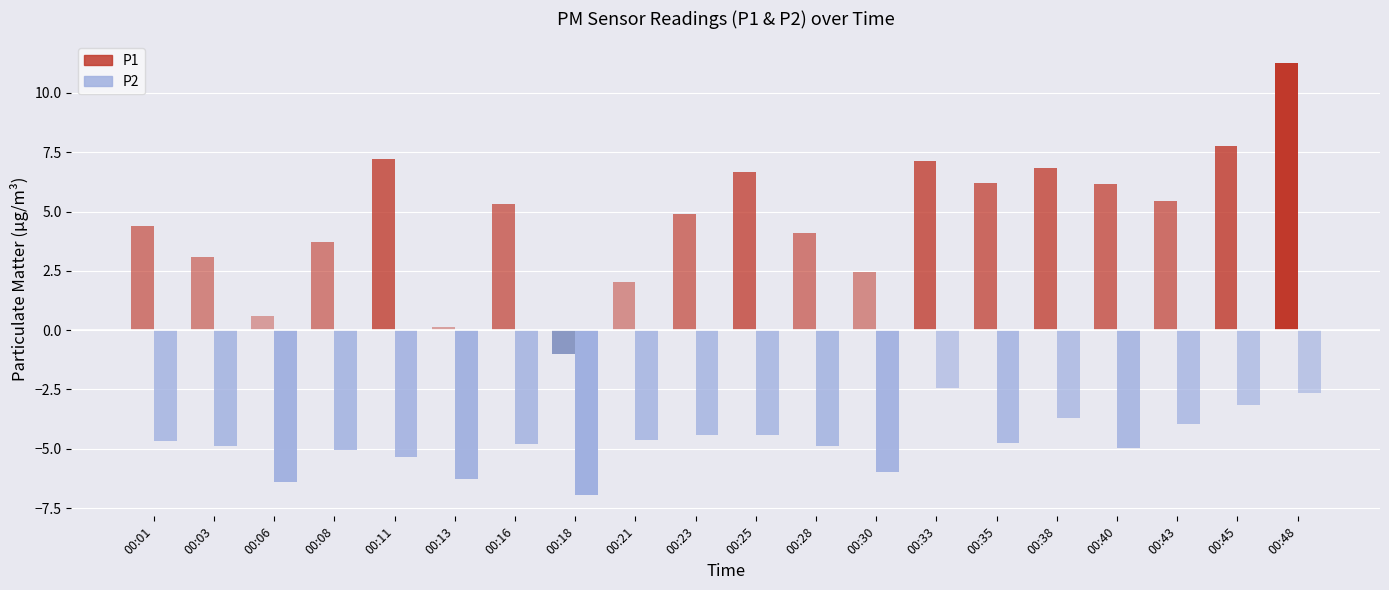

Rank the series at 00:25 from highest to lowest value.

P1, P2